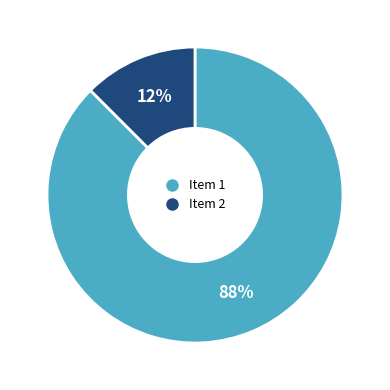

To the nearest percent, what is the average slice percentage?

50%